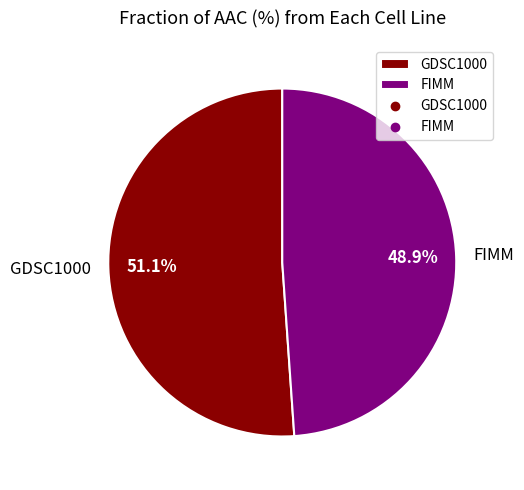

Count the number of slices in the pie.

2